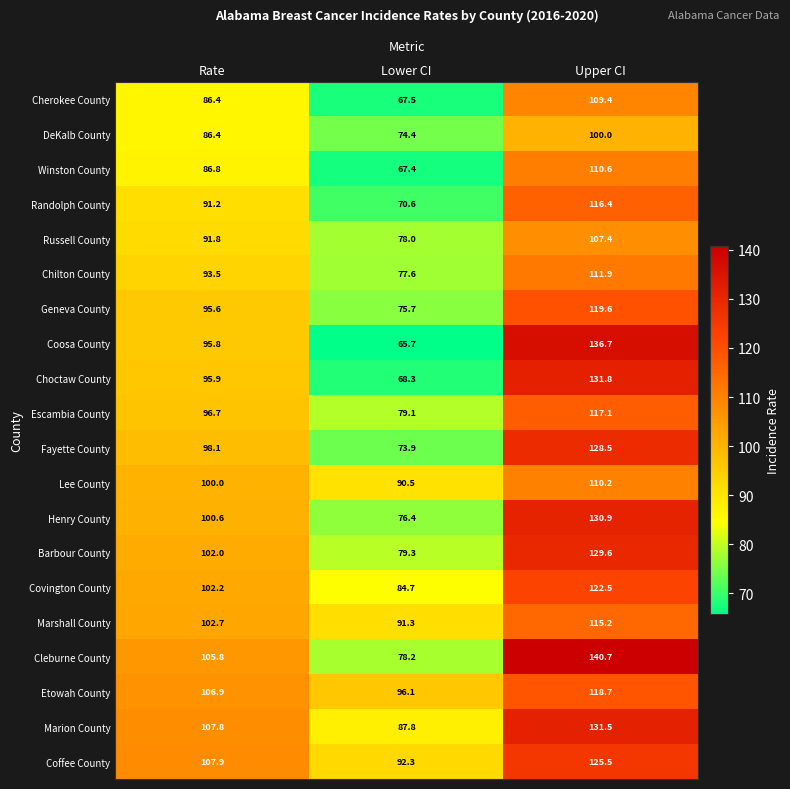

Read the Coffee County value at Rate.

107.9